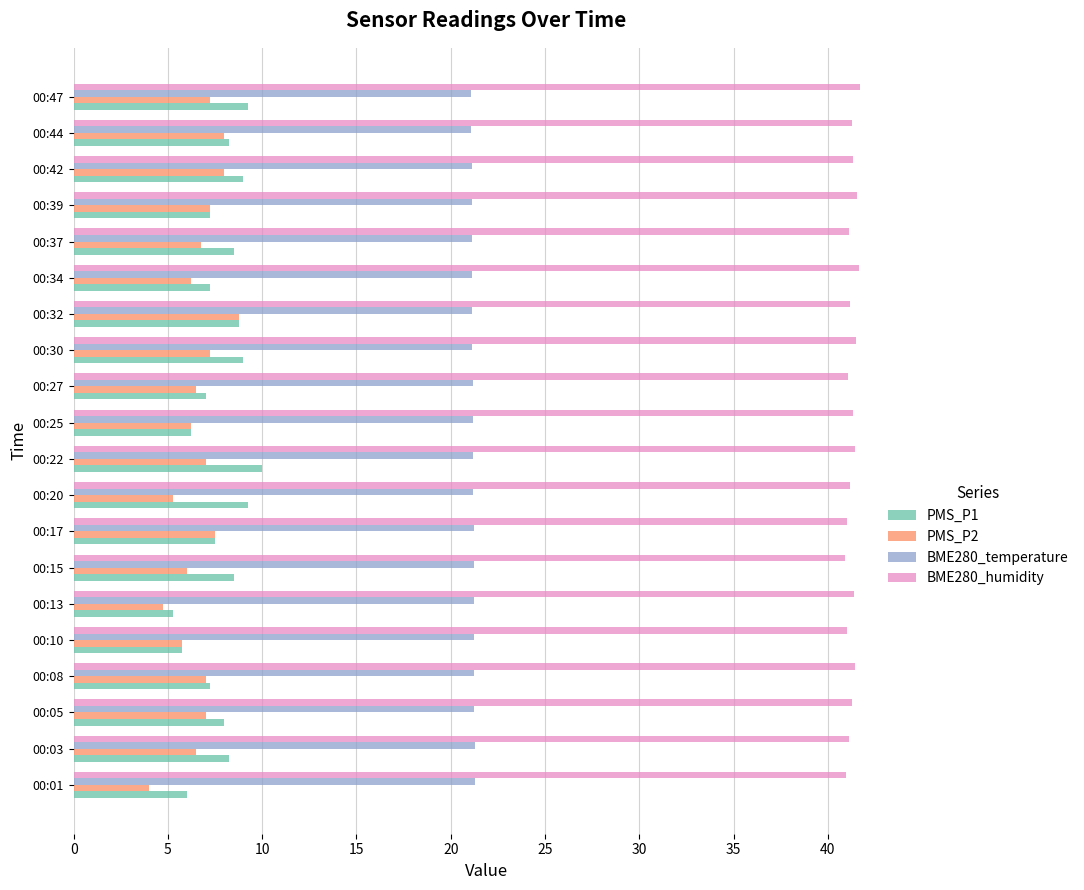

Rank the series at 00:01 from highest to lowest value.

BME280_humidity, BME280_temperature, PMS_P1, PMS_P2